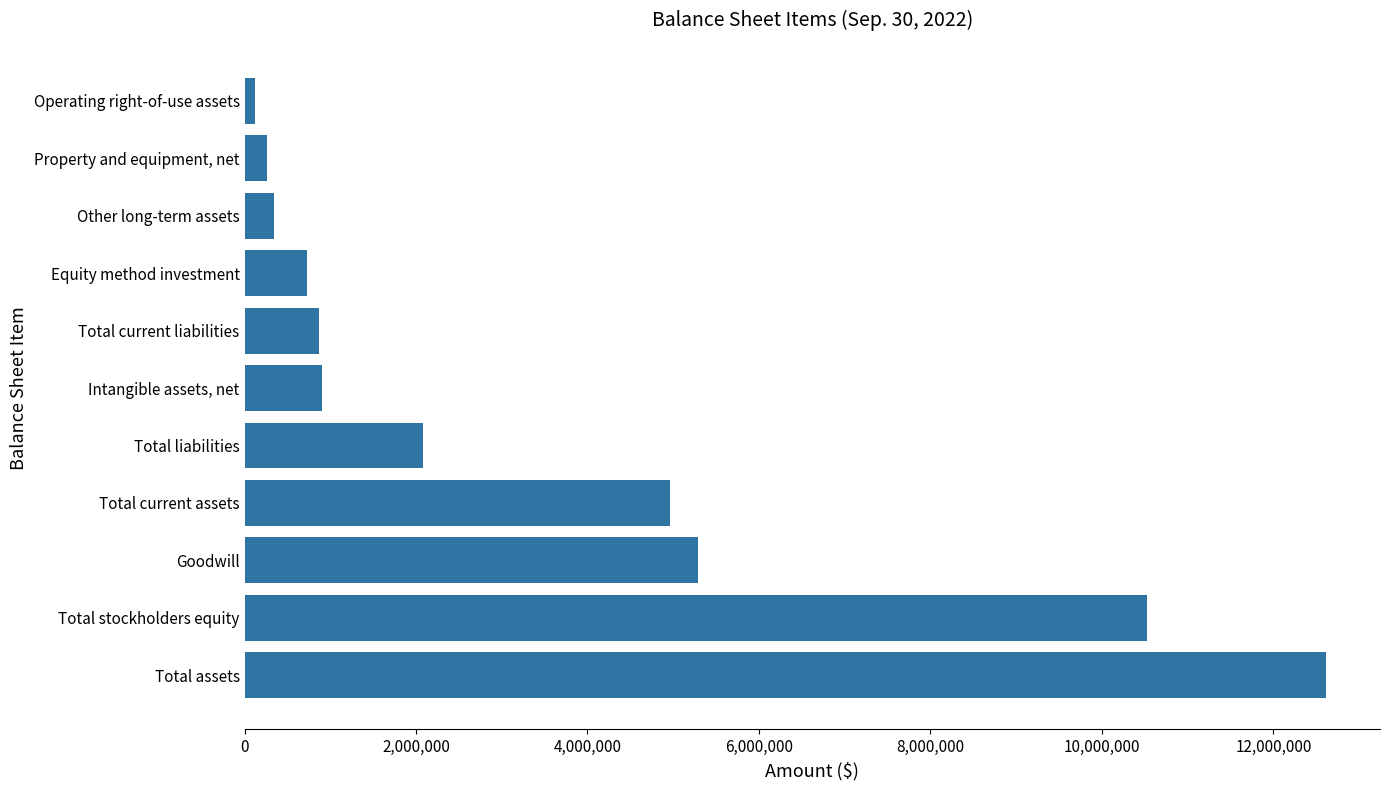

What is the sum of all values?

38702141